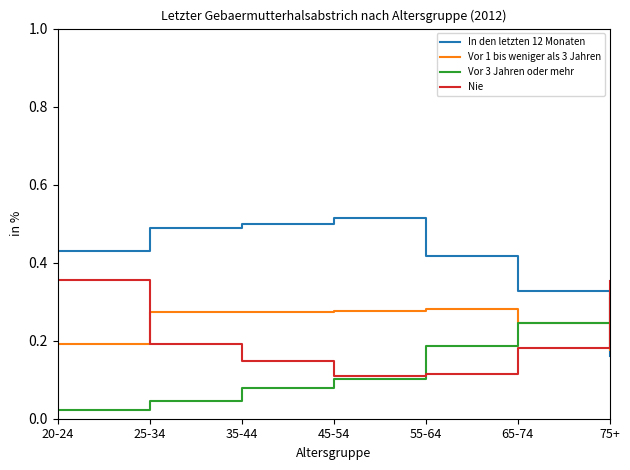

Is it true that Vor 1 bis weniger als 3 Jahren equals 0.4 at 55-64?

False